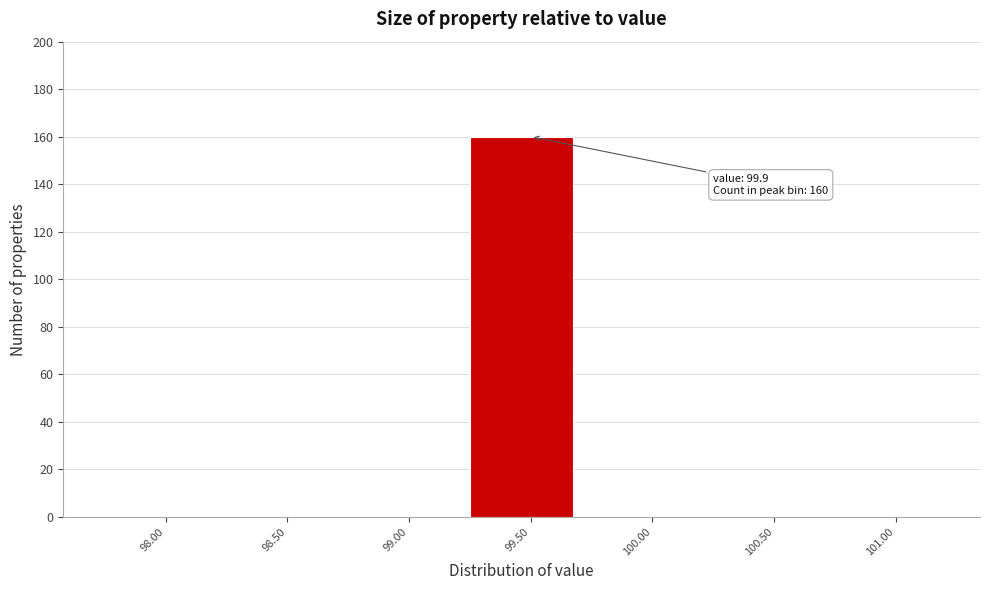

Reading left to right, what are all the values shown in this chart?

98.00=0	98.50=0	99.00=0	99.50=160	100.00=0	100.50=0	101.00=0